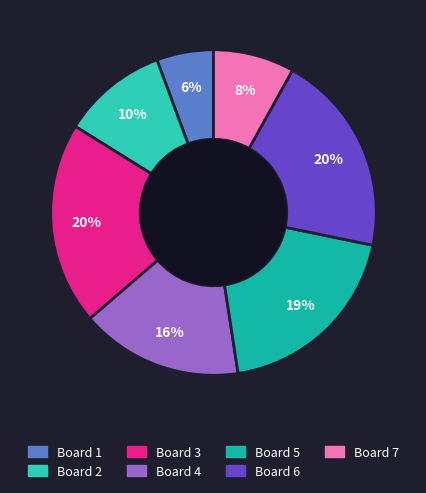

Is there any slice that represents more than half of the pie?

No